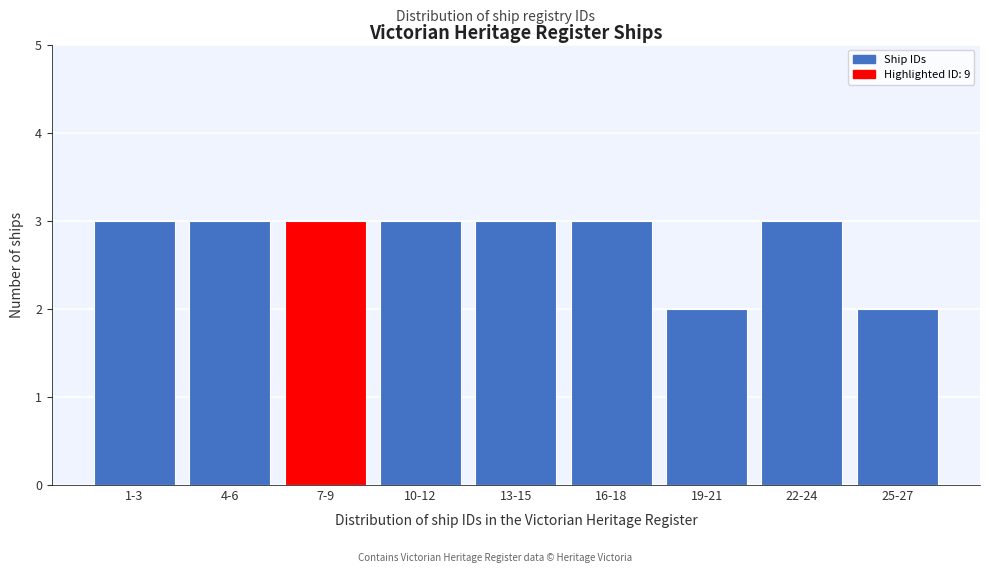

Reading left to right, what are all the values shown in this chart?

3	3	3	3	3	3	2	3	2